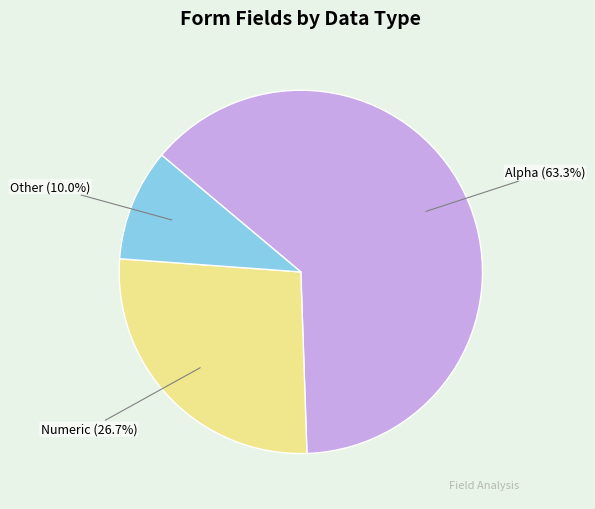

Is there a majority slice in this chart?

Yes